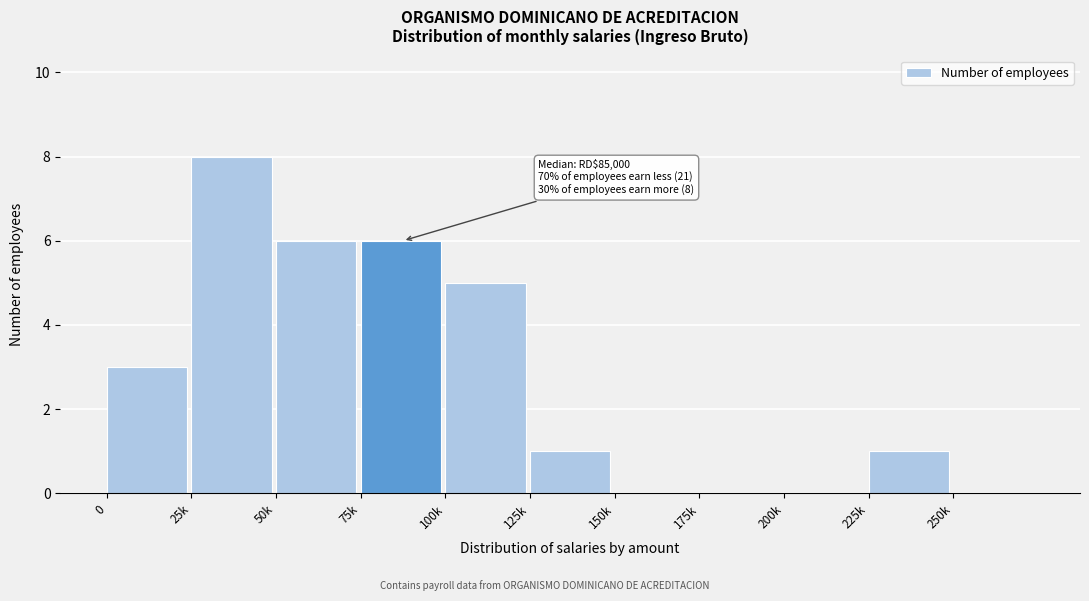

Reading left to right, transcribe all the data shown in this chart.

0=3	25k=8	50k=6	75k=6	100k=5	125k=1	150k=0	175k=0	200k=0	225k=1	250k=0